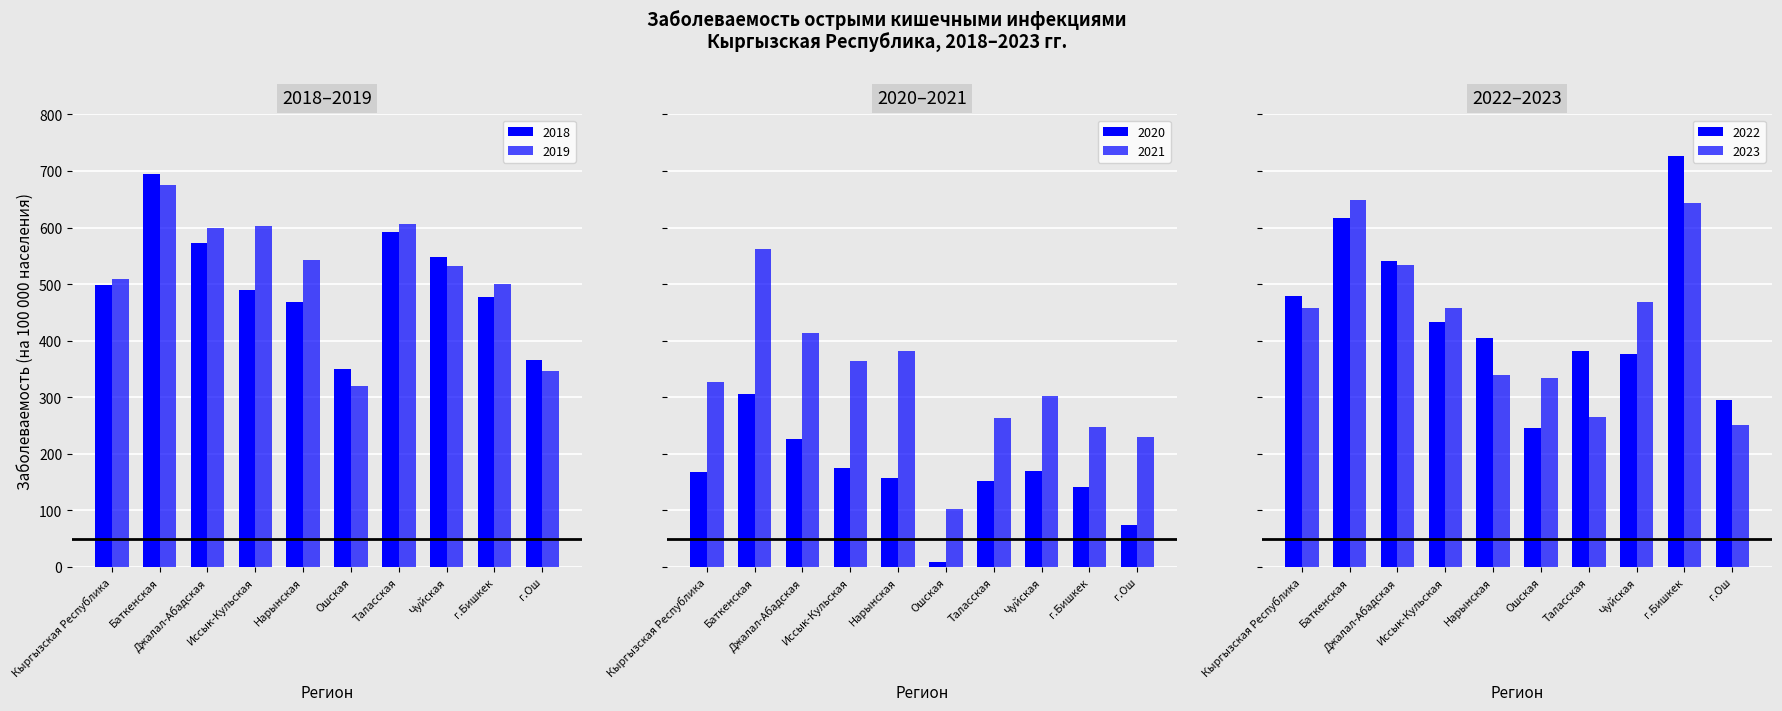

What is the average value of the 2018 series?

505.7